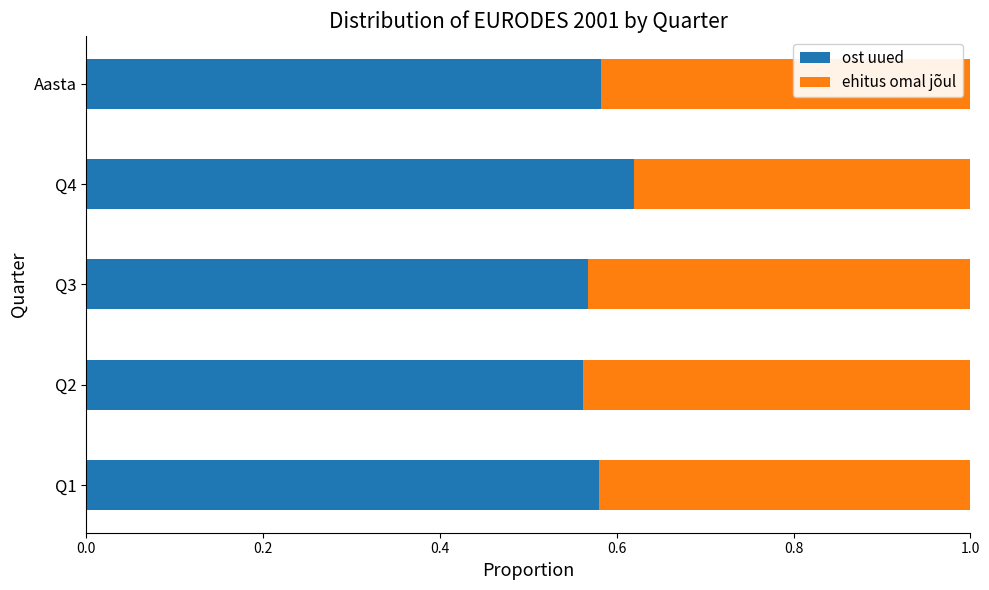

How many ost uued values are between 0 and 1?

5